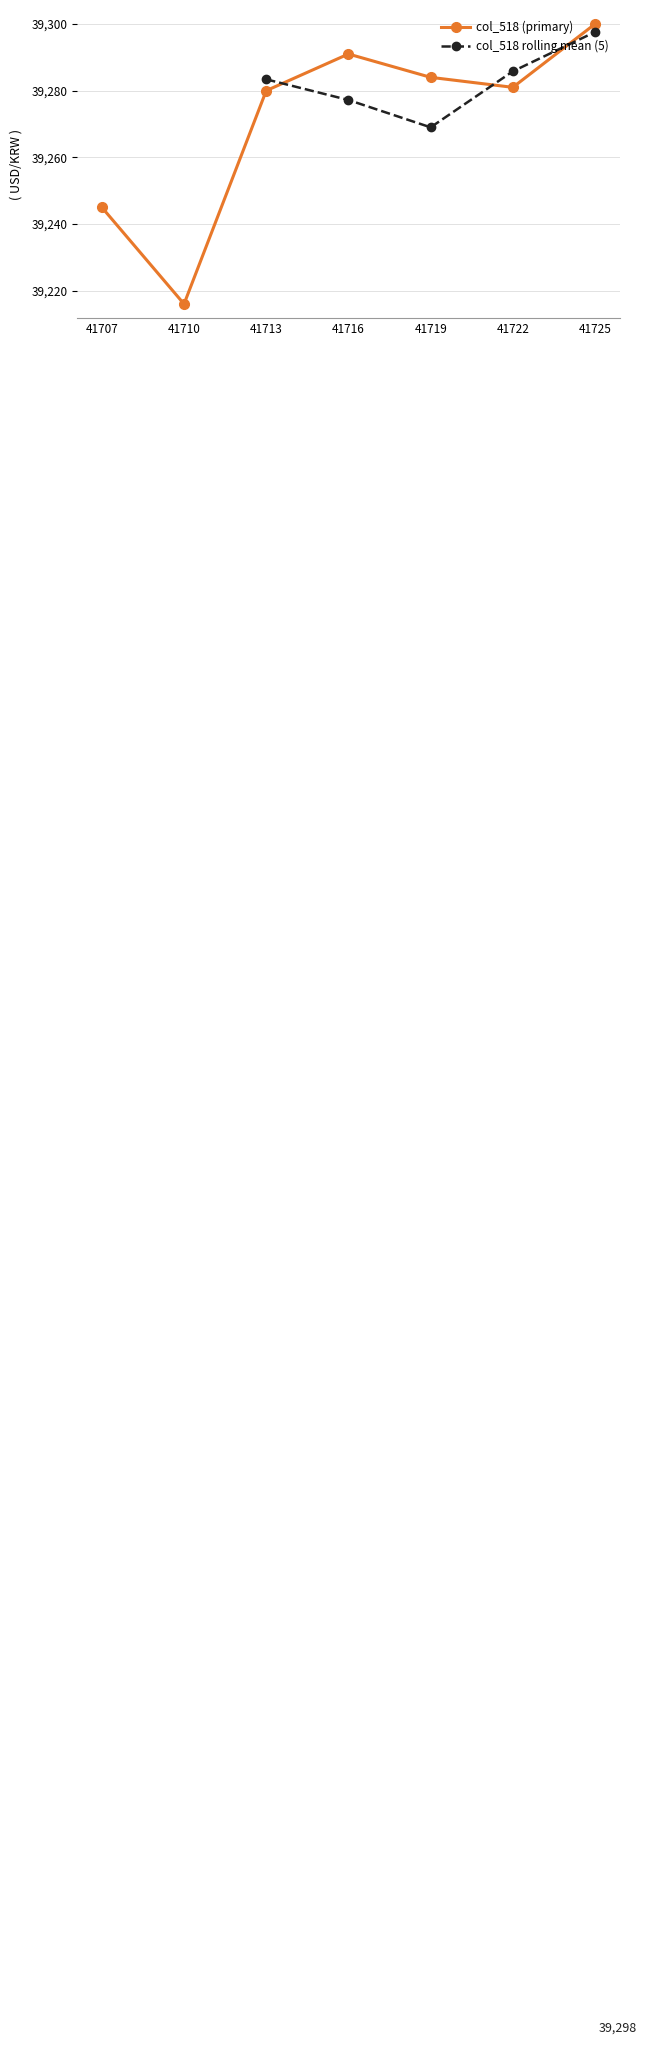

In col_518 (primary), how many points are lower than both neighbors (excluding endpoints)?

2